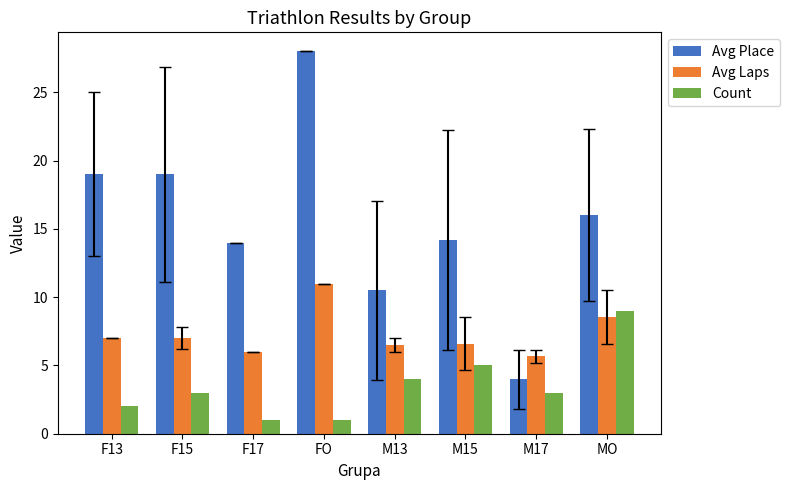

What is the label of the 8th bar from the left?

MO